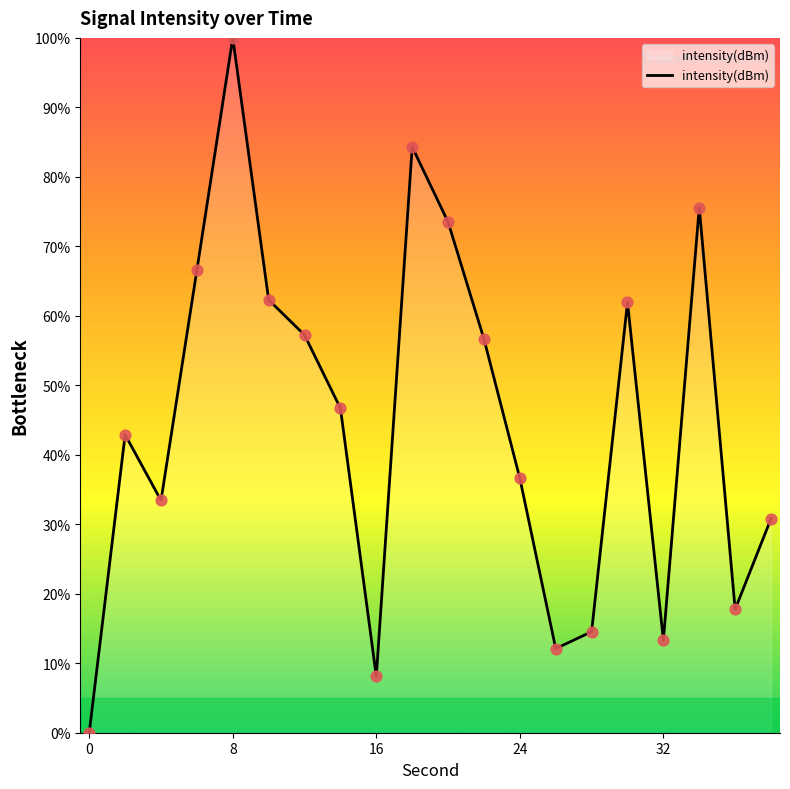

What is the difference between the maximum and minimum values?

100.0